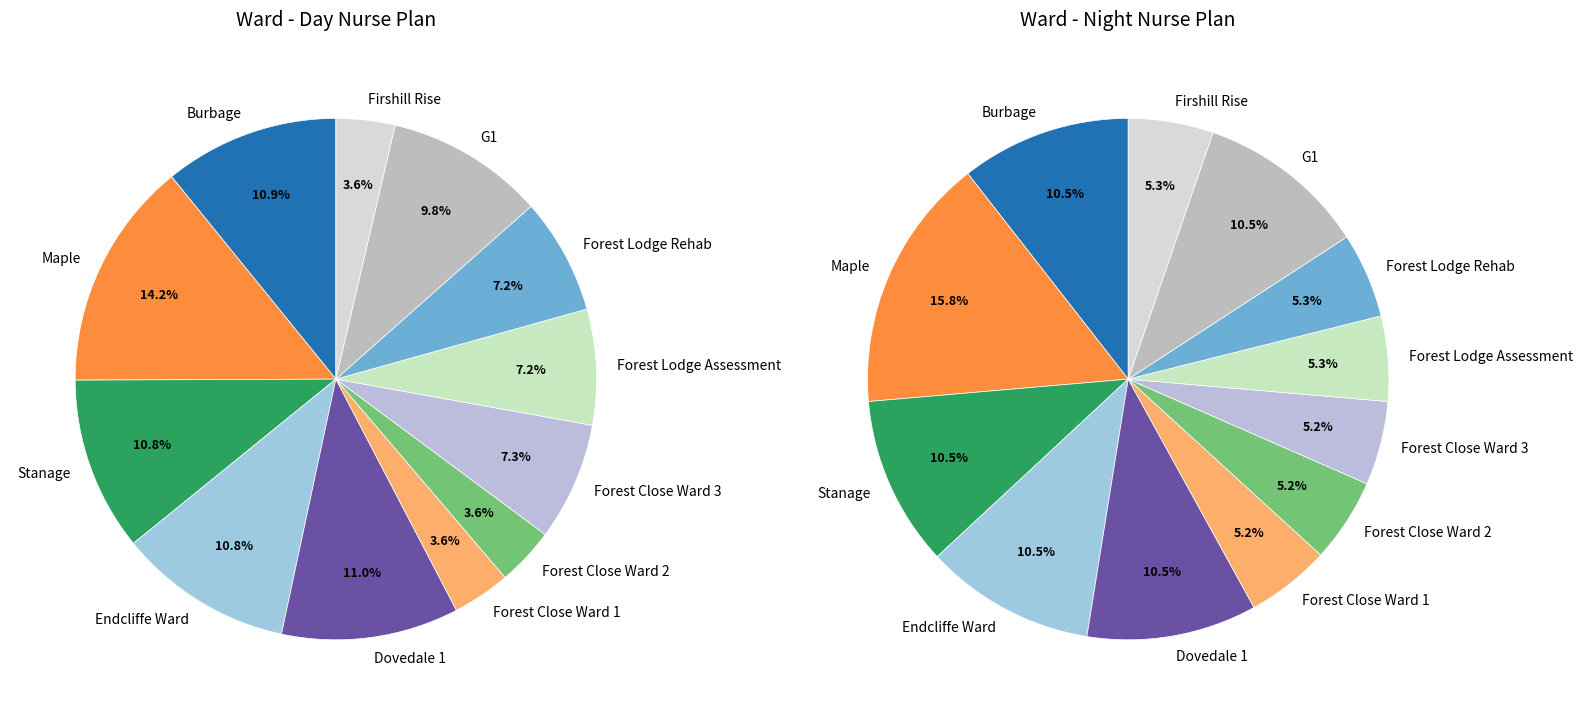

Does Forest Lodge Rehab account for over 50% of the chart?

No